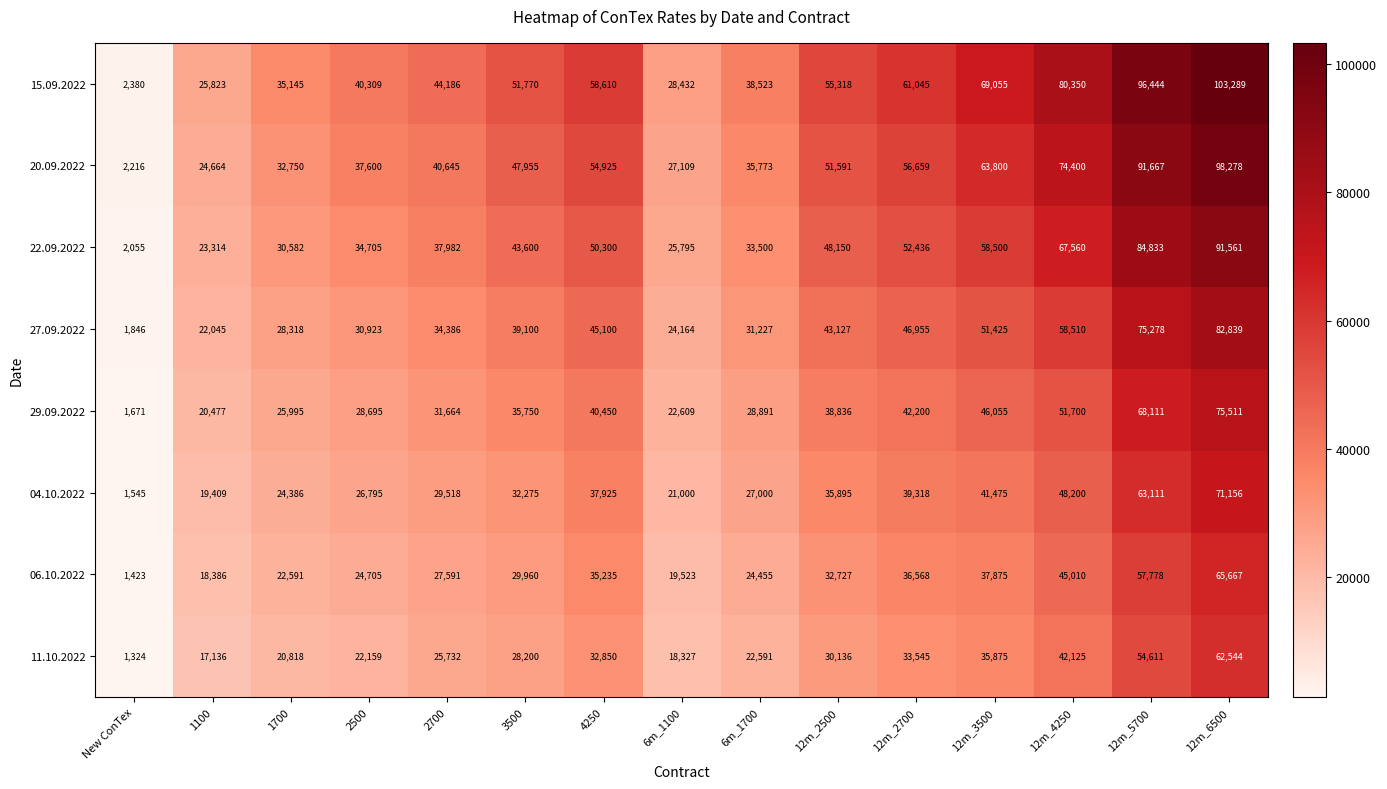

List the series in order of their peak value, lowest first.

11.10.2022, 06.10.2022, 04.10.2022, 29.09.2022, 27.09.2022, 22.09.2022, 20.09.2022, 15.09.2022